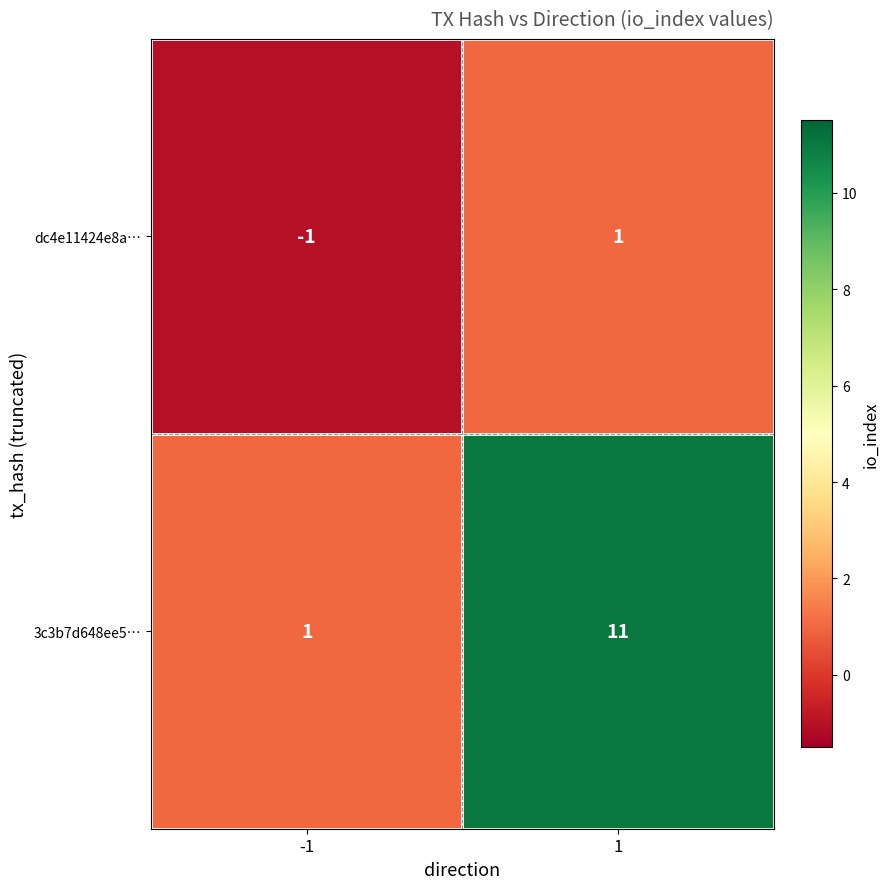

What is the total value across all series at 1?

12